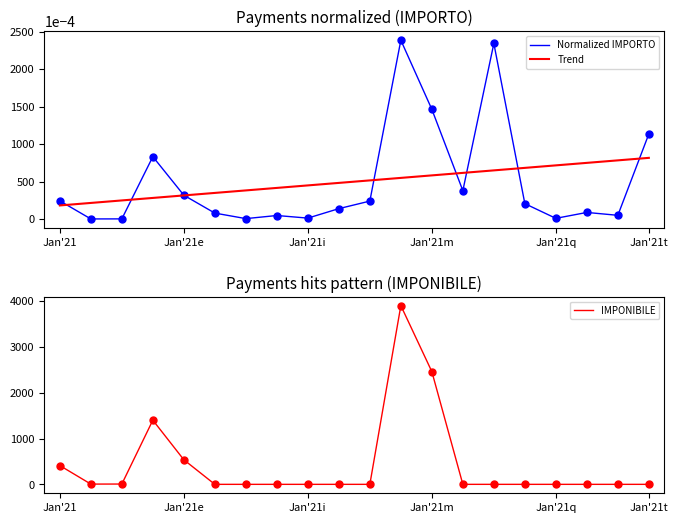

Which series has the largest total across all categories?

IMPONIBILE